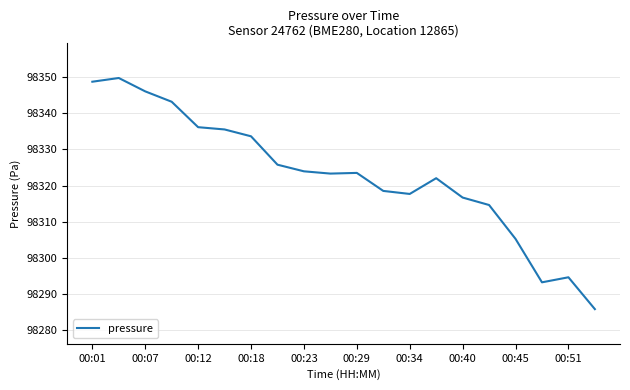

What is the greatest value displayed?

98349.8